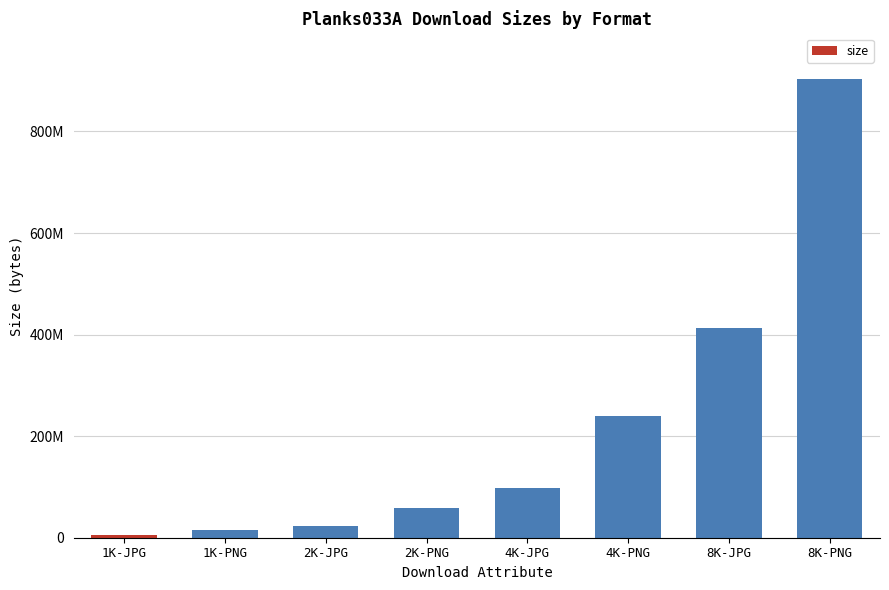

What is the sum of the values at 4K-JPG and 1K-JPG?

103188220